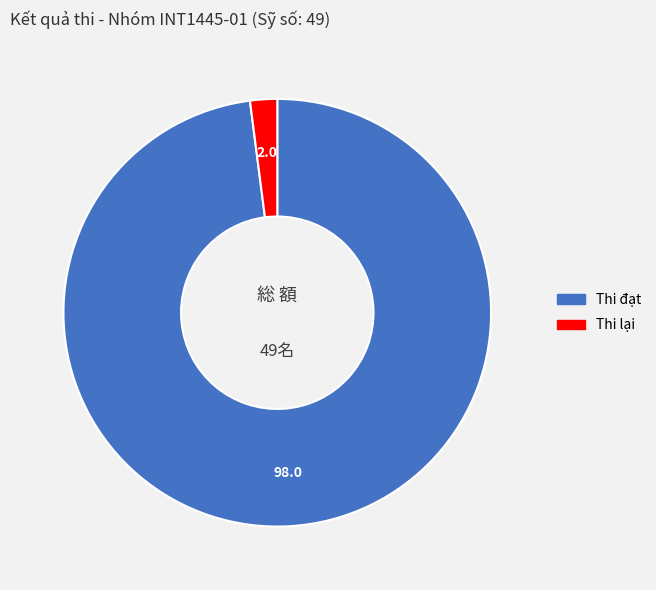

Does any single category account for the majority?

Yes